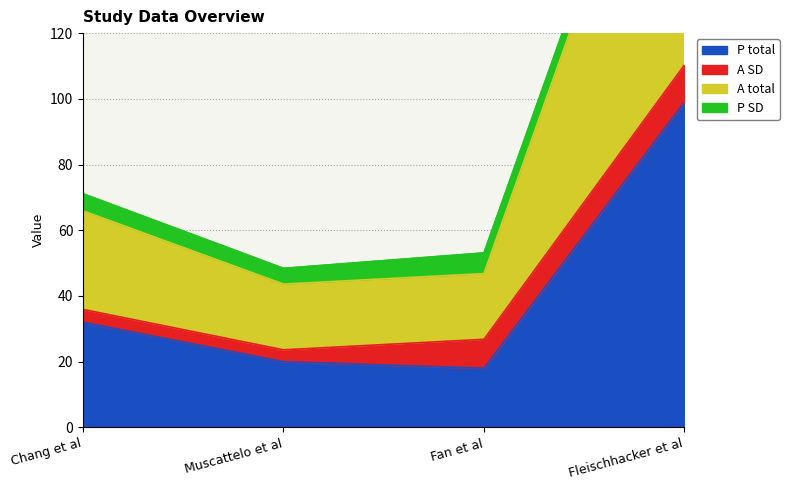

At which category does P total reach its first local valley?

Fan et al